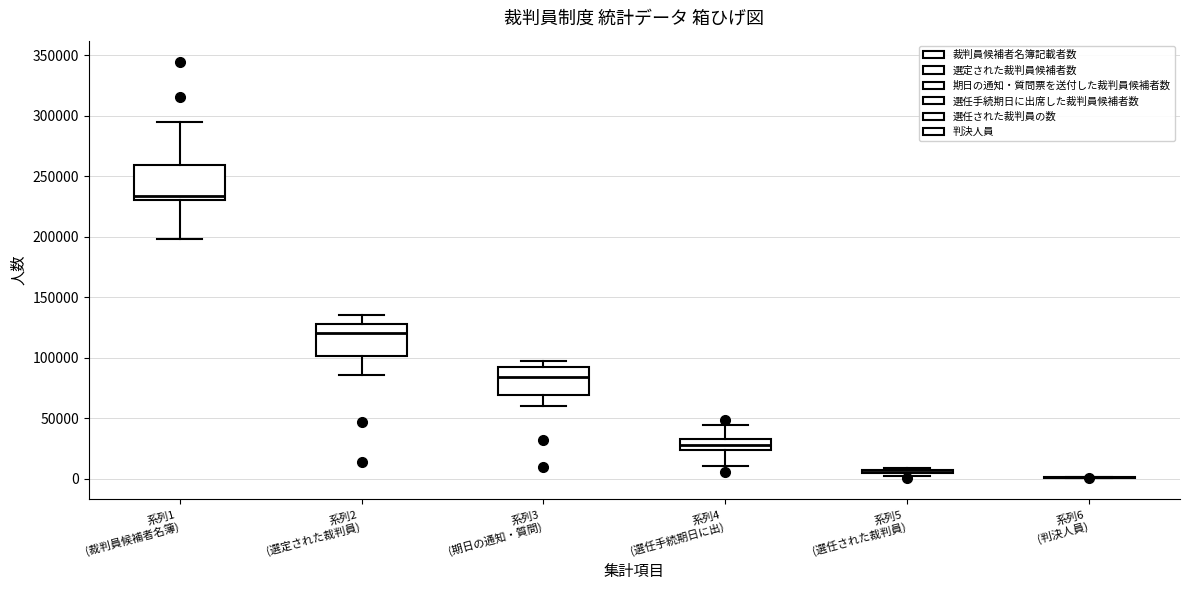

Where does the upper whisker of the box for 系列4 (選任手続期日に出) end on the y-axis? The values are not printed on the chart, so give them approximately, as read against the axis.

45000